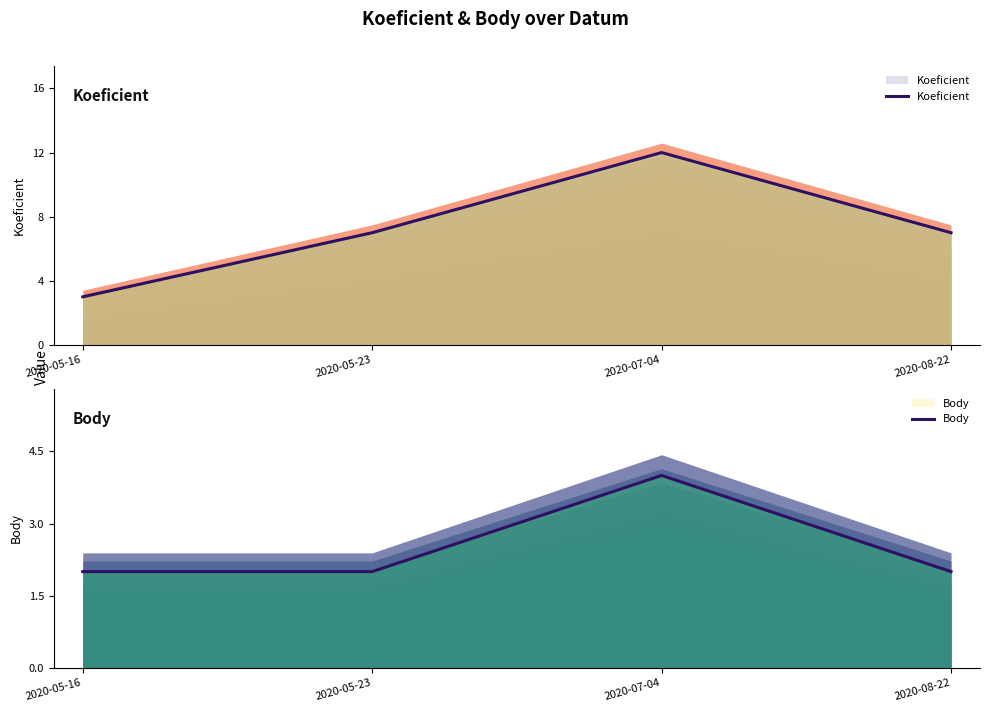

What is the approximate value of Koeficient at 2020-05-16?

3